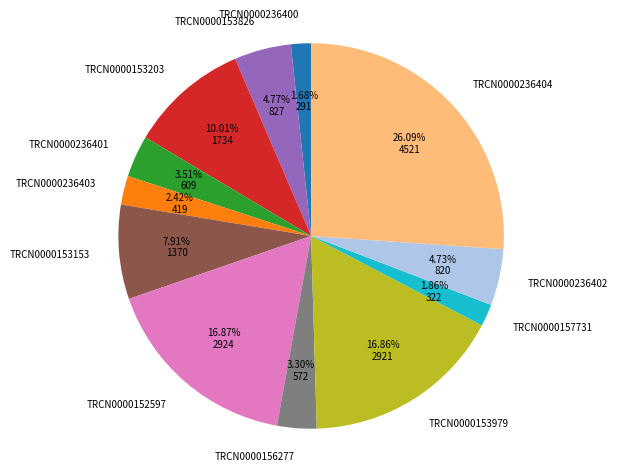

What percentage is the TRCN0000153826 slice, to the nearest percent?

5%